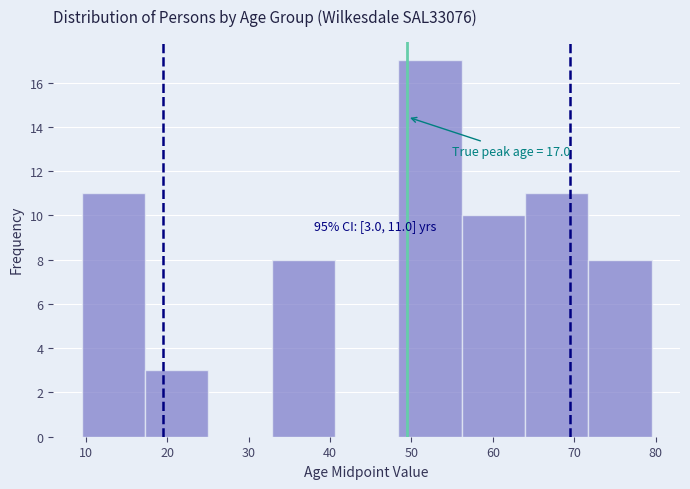

Which range on the x-axis has the tallest bar?

48 to 56